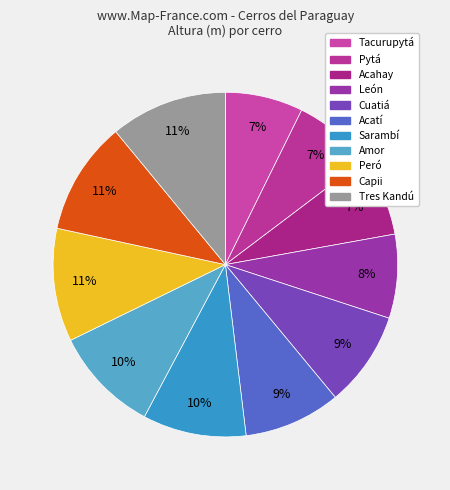

To the nearest percent, what is the average slice percentage?

9%